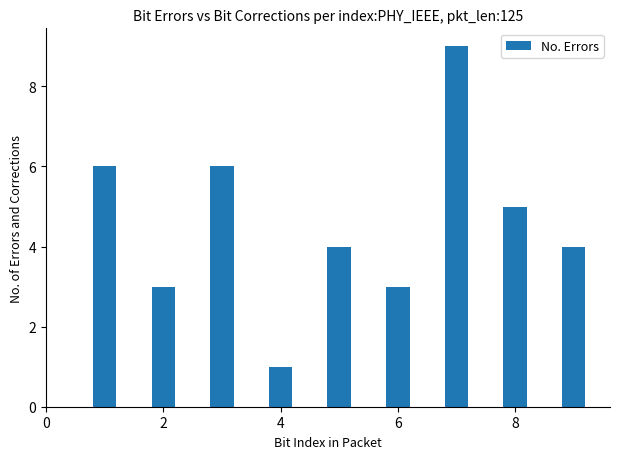

What is the average value?

5